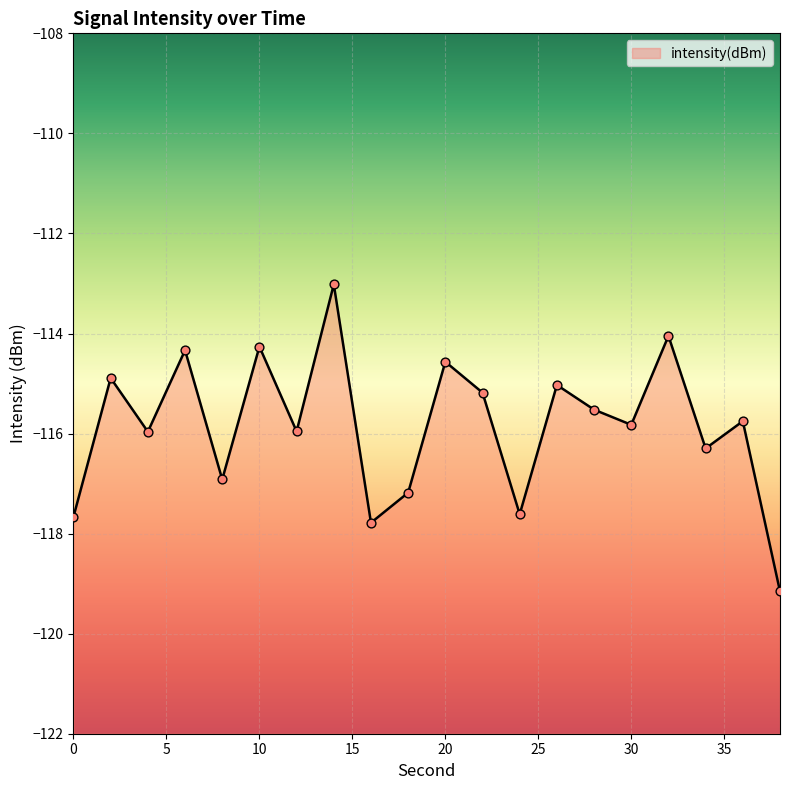

Between 36 and 38, which is larger?

36